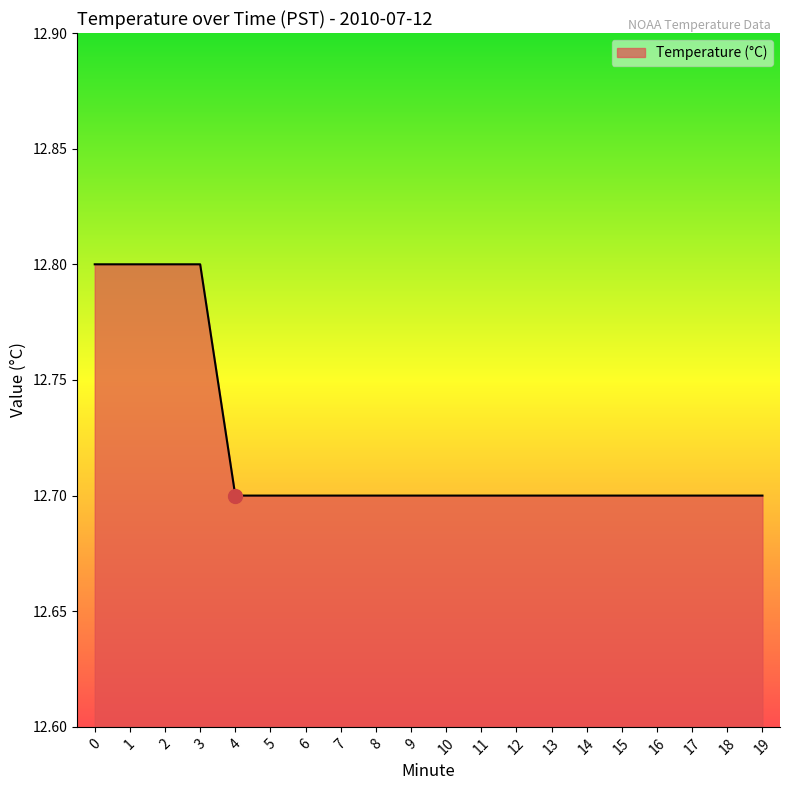

True or false: the data shows 5.8 at 9.

False